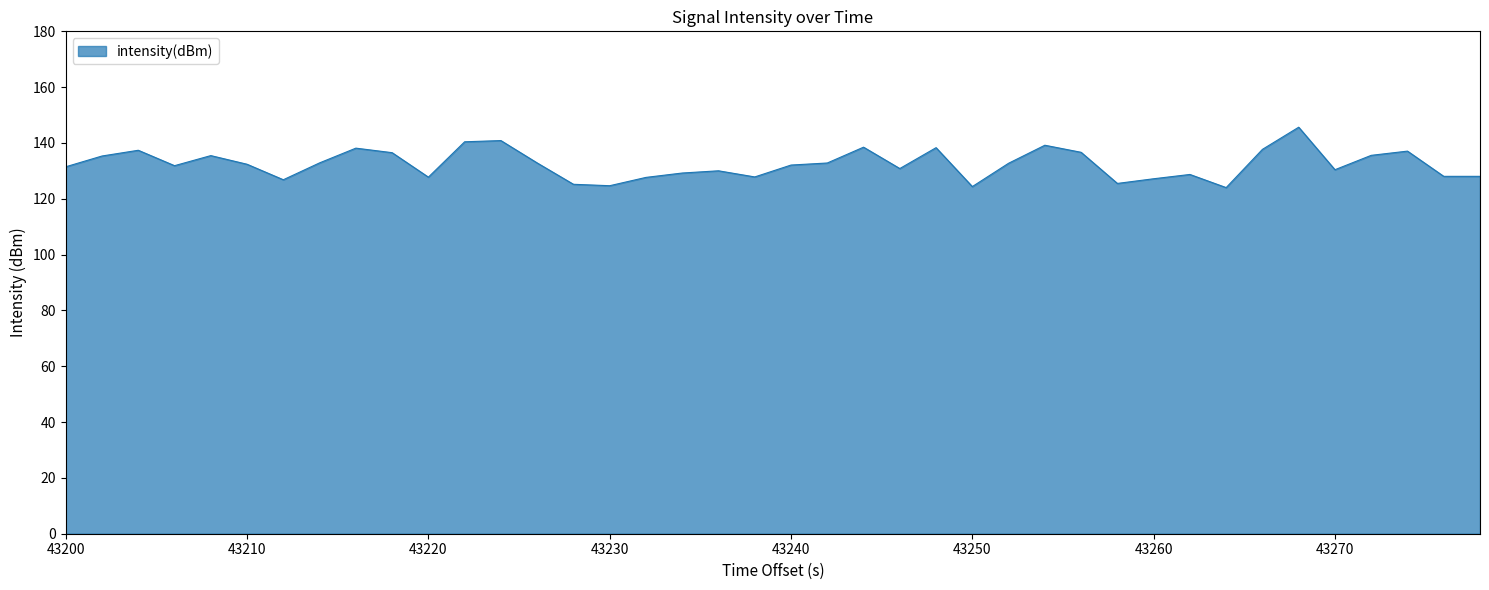

What is the difference between the maximum and minimum values?

21.6